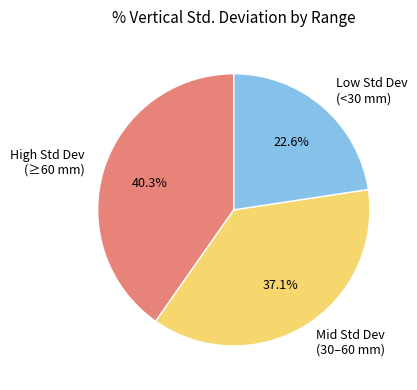

Is the sum of Mid Std Dev (30–60 mm) and High Std Dev (≥60 mm) greater than half?

Yes